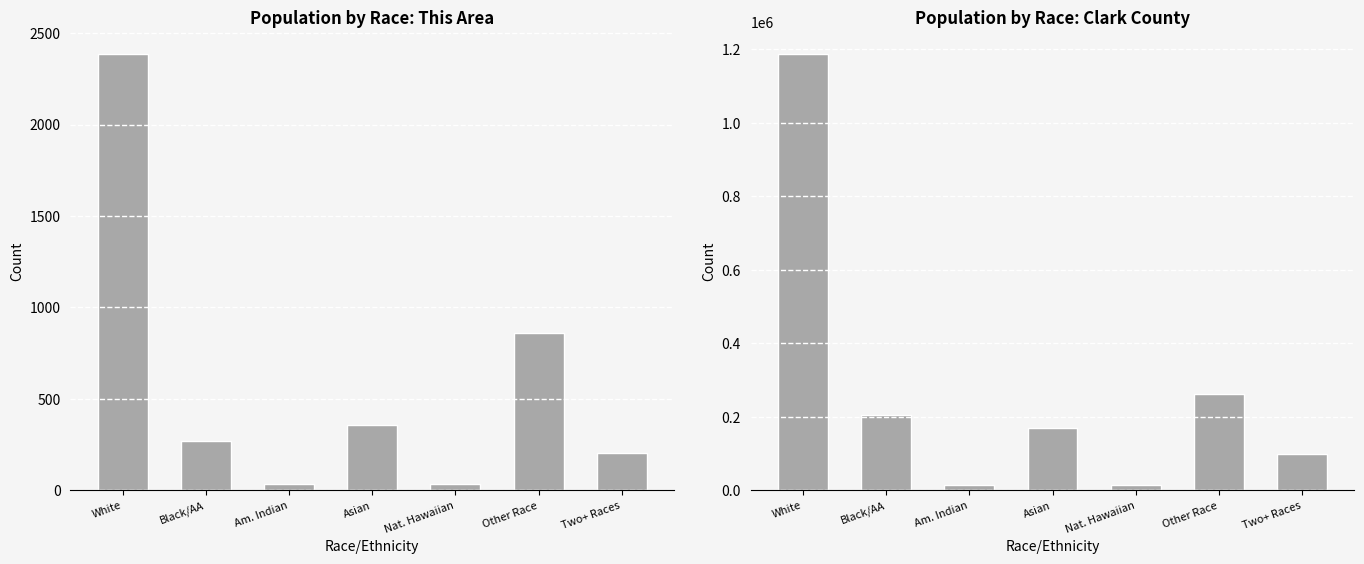

What is the sum of the Clark County values at Other Race and Asian?

431337